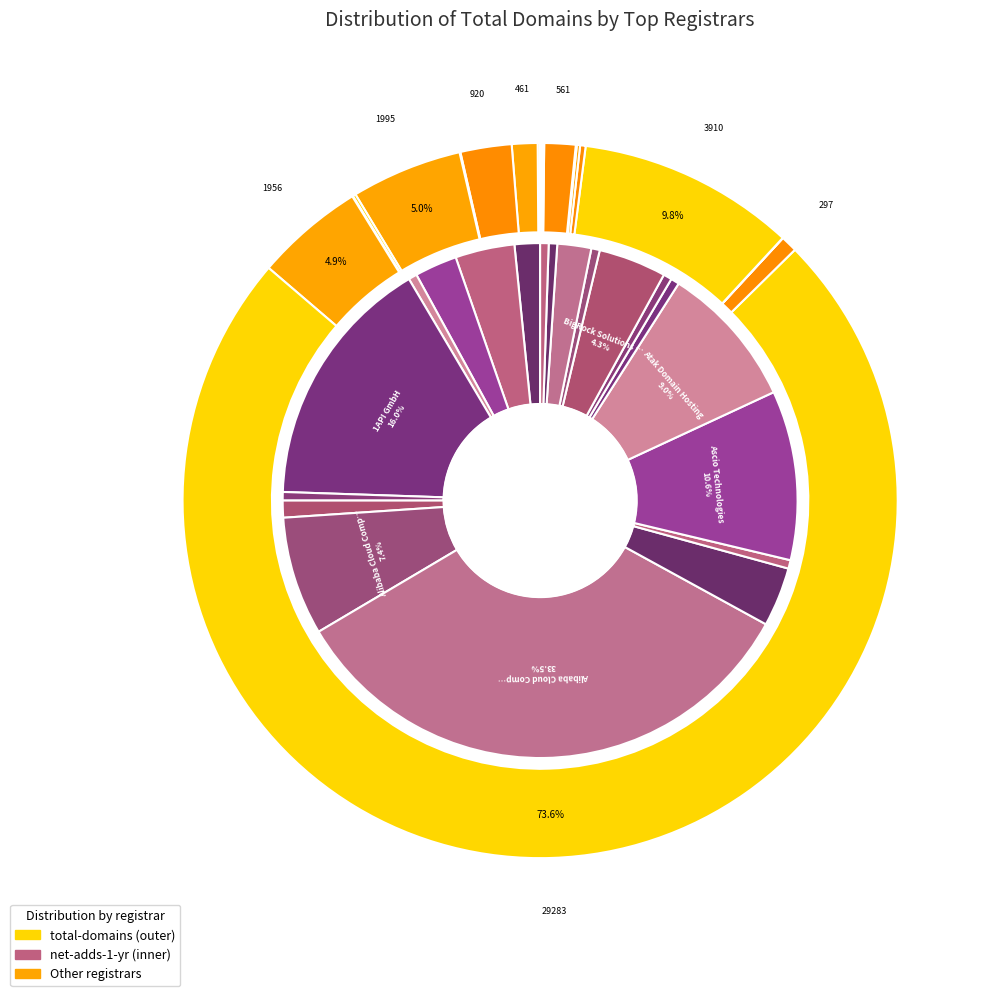

What portion of the pie excludes AppCroNix Infotech?

100.0%